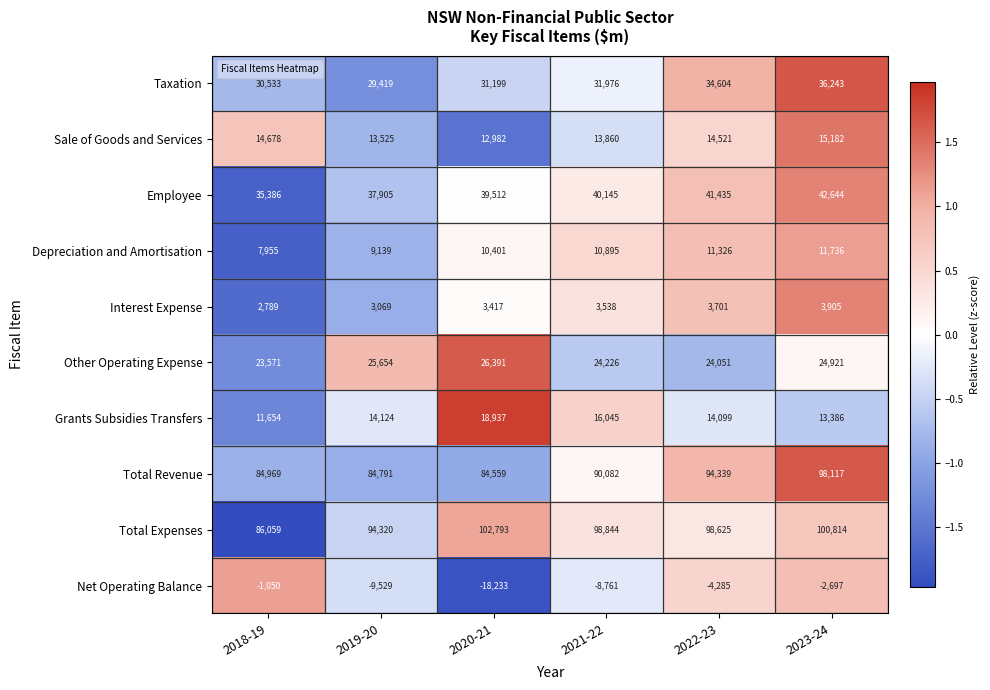

Which series has the largest total across all categories?

Total Expenses